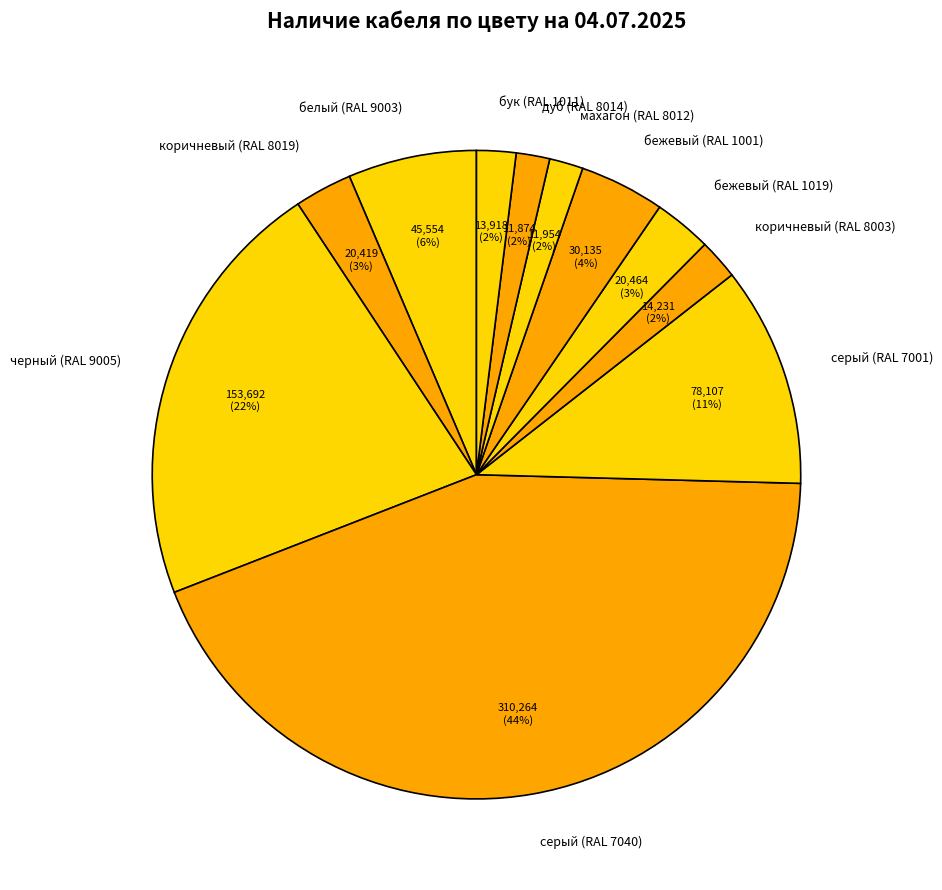

Which has a higher value, серый (RAL 7040) or бежевый (RAL 1001)?

серый (RAL 7040)